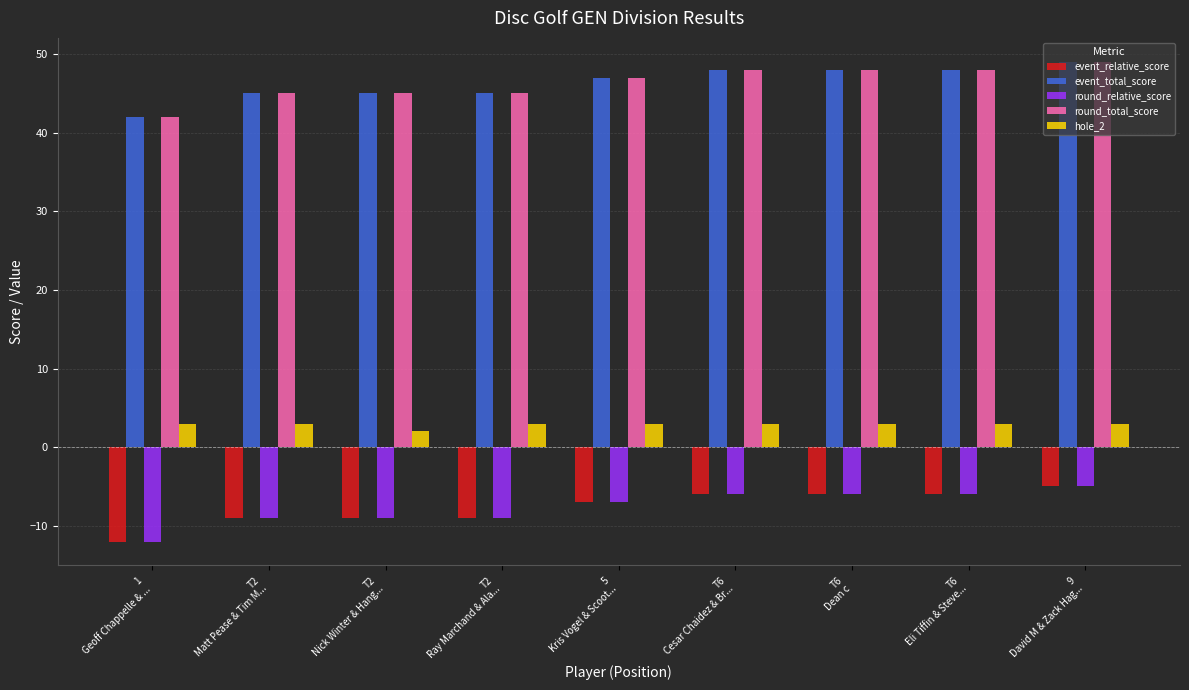

Reading left to right, extract all data points from this chart.

event_relative_score: 1
Geoff Chappelle & ...=-12	T2
Matt Pease & Tim M...=-9	T2
Nick Winter & Hang...=-9	T2
Ray Marchand & Ala...=-9	5
Kris Vogel & Scoot...=-7	T6
Cesar Chaidez & Br...=-6	T6
Dean c=-6	T6
Eli Tiffin & Steve...=-6	9
David M & Zack Hag...=-5
event_total_score: 1
Geoff Chappelle & ...=42	T2
Matt Pease & Tim M...=45	T2
Nick Winter & Hang...=45	T2
Ray Marchand & Ala...=45	5
Kris Vogel & Scoot...=47	T6
Cesar Chaidez & Br...=48	T6
Dean c=48	T6
Eli Tiffin & Steve...=48	9
David M & Zack Hag...=49
round_relative_score: 1
Geoff Chappelle & ...=-12	T2
Matt Pease & Tim M...=-9	T2
Nick Winter & Hang...=-9	T2
Ray Marchand & Ala...=-9	5
Kris Vogel & Scoot...=-7	T6
Cesar Chaidez & Br...=-6	T6
Dean c=-6	T6
Eli Tiffin & Steve...=-6	9
David M & Zack Hag...=-5
round_total_score: 1
Geoff Chappelle & ...=42	T2
Matt Pease & Tim M...=45	T2
Nick Winter & Hang...=45	T2
Ray Marchand & Ala...=45	5
Kris Vogel & Scoot...=47	T6
Cesar Chaidez & Br...=48	T6
Dean c=48	T6
Eli Tiffin & Steve...=48	9
David M & Zack Hag...=49
hole_2: 1
Geoff Chappelle & ...=3	T2
Matt Pease & Tim M...=3	T2
Nick Winter & Hang...=2	T2
Ray Marchand & Ala...=3	5
Kris Vogel & Scoot...=3	T6
Cesar Chaidez & Br...=3	T6
Dean c=3	T6
Eli Tiffin & Steve...=3	9
David M & Zack Hag...=3